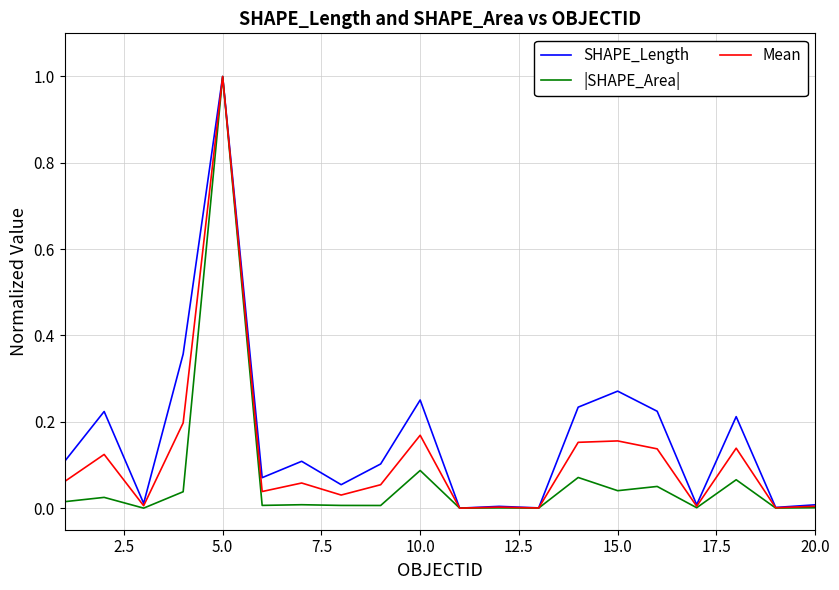

List the series in order of their overall mean, lowest first.

|SHAPE_Area|, Mean, SHAPE_Length